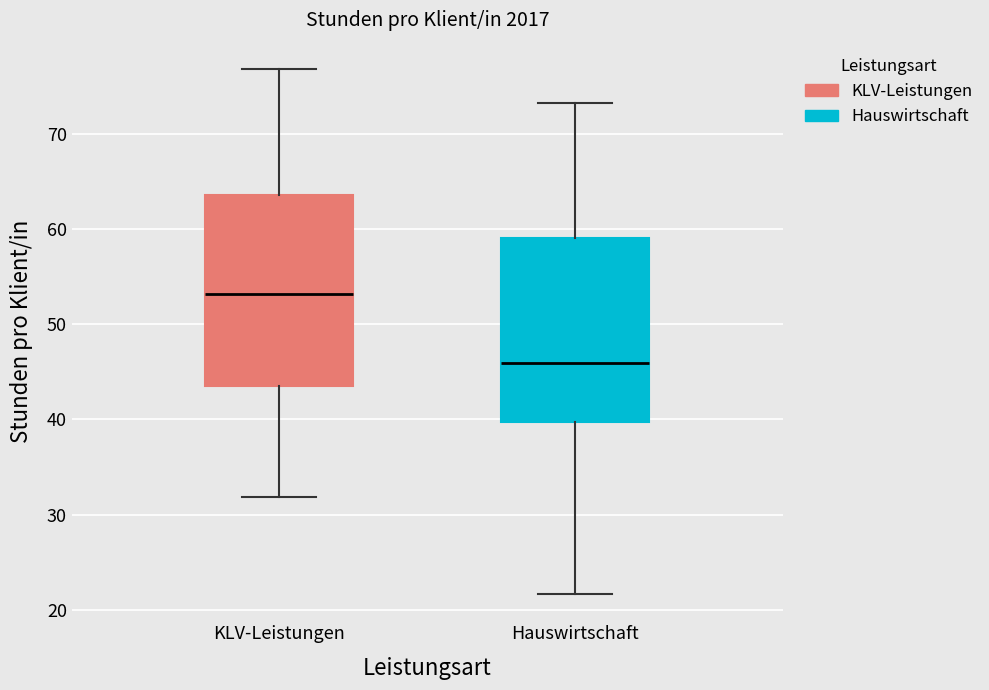

Reading left to right, read every box against the y-axis: the position of its median line, the range the box covers, and the ends of its whiskers. The values are not printed on the chart, so give them approximately, as read against the axis.

KLV-Leistungen: median 53, box 44 to 64, whiskers 32 to 77
Hauswirtschaft: median 46, box 40 to 59, whiskers 22 to 73